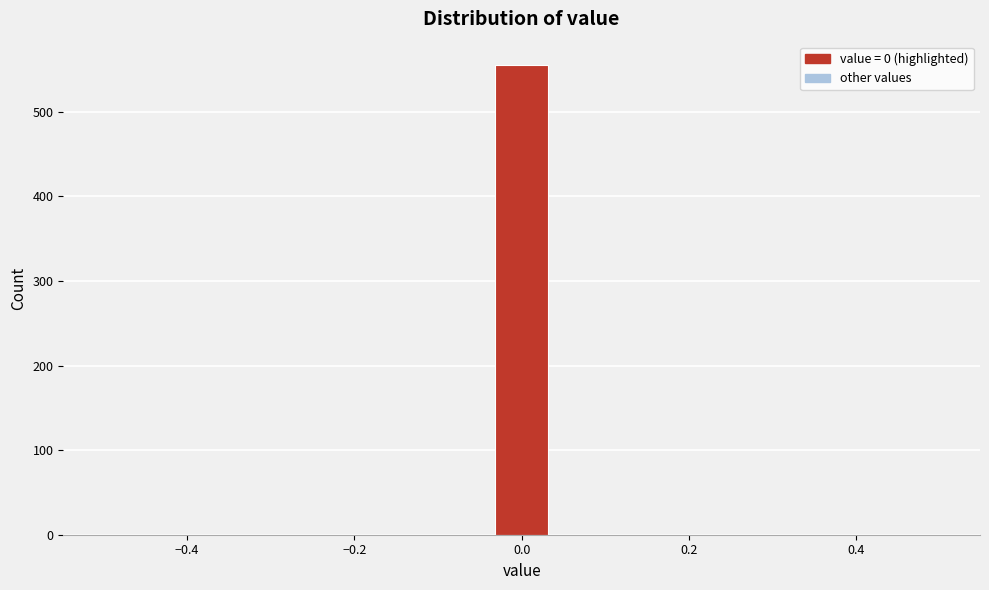

Read against the x-axis, roughly where is the centre of the tallest bar?

0.00